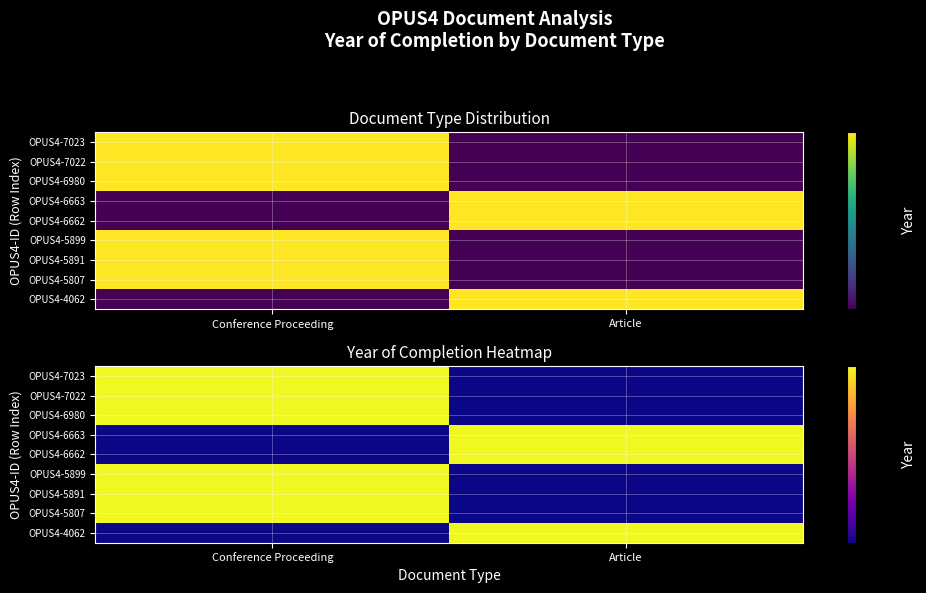

List the series in order of their peak value, highest first.

OPUS4-7023, OPUS4-7022, OPUS4-6980, OPUS4-6663, OPUS4-6662, OPUS4-5899, OPUS4-5891, OPUS4-5807, OPUS4-4062